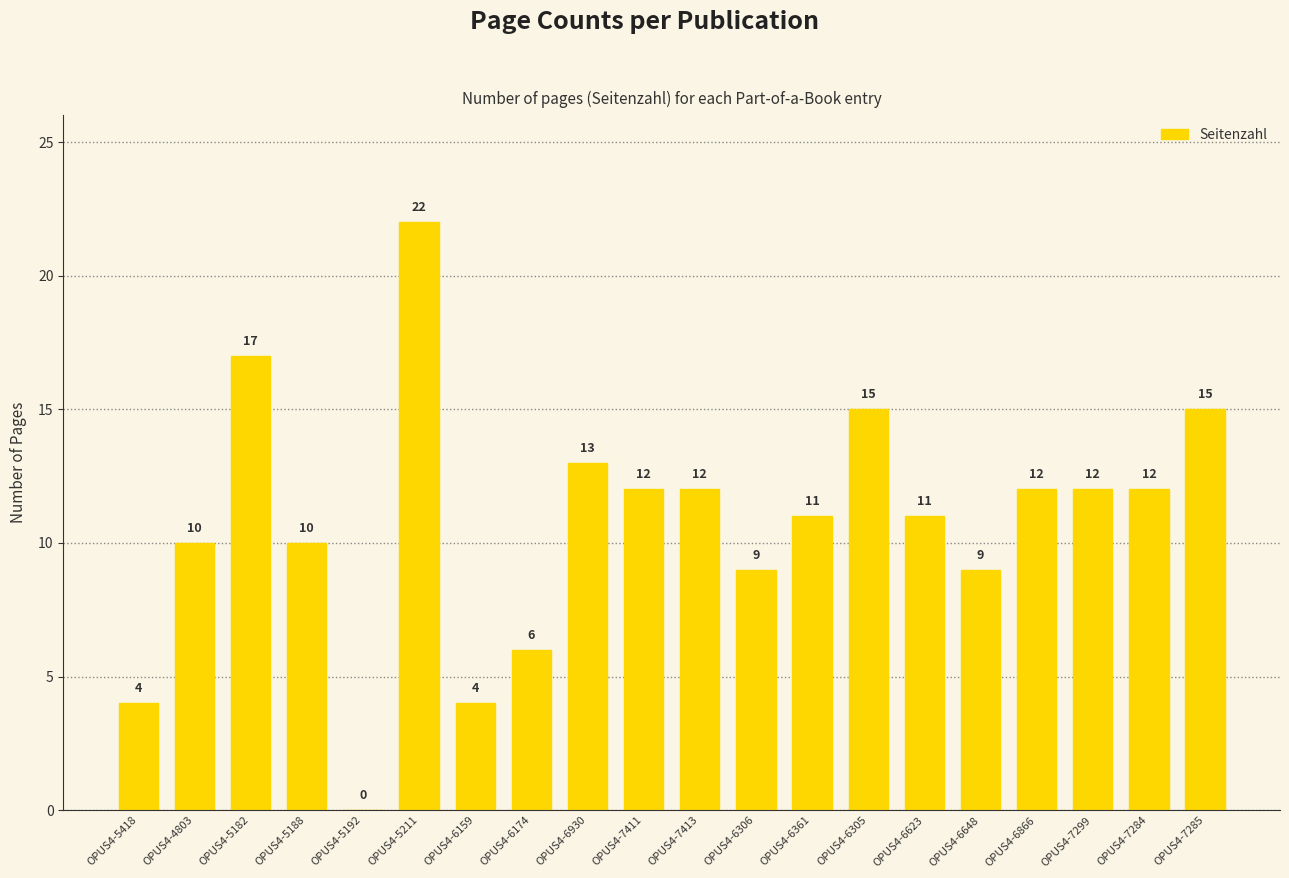

Between OPUS4-5211 and OPUS4-6648, which is larger?

OPUS4-5211